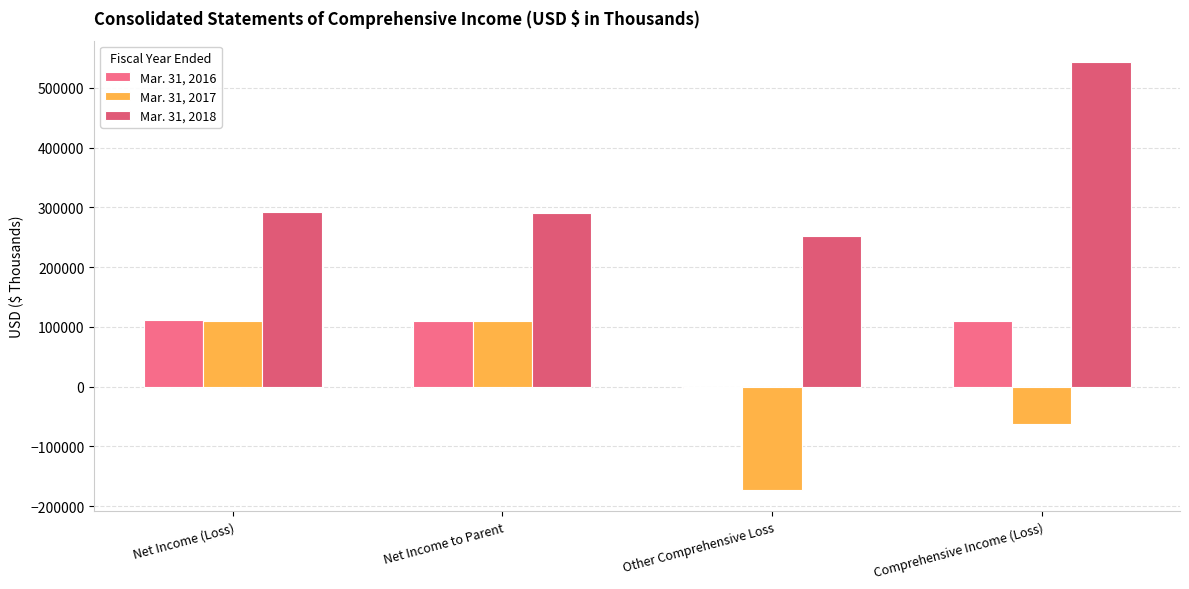

Count the number of categories in the chart.

4